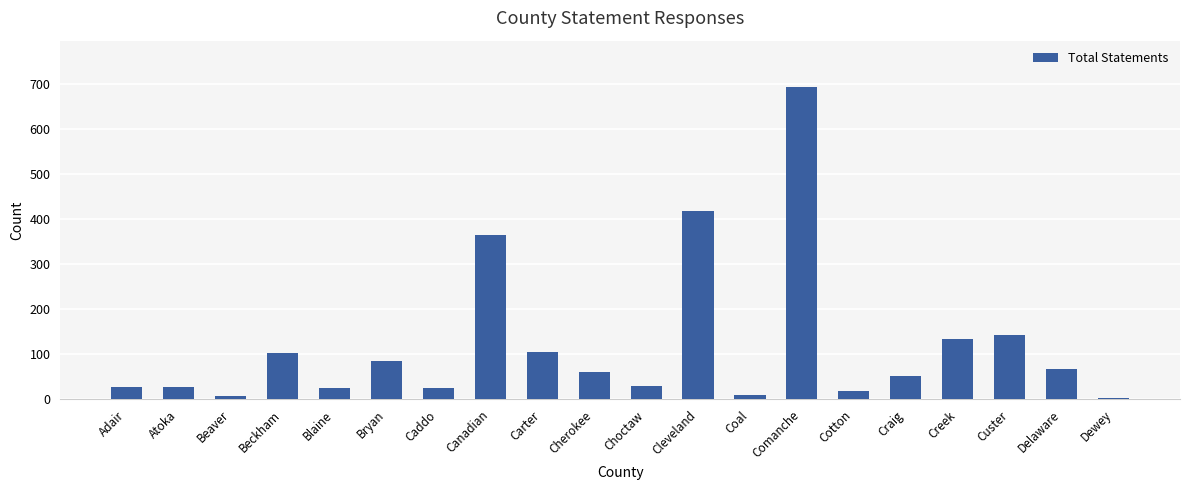

What position from the right is Custer?

3